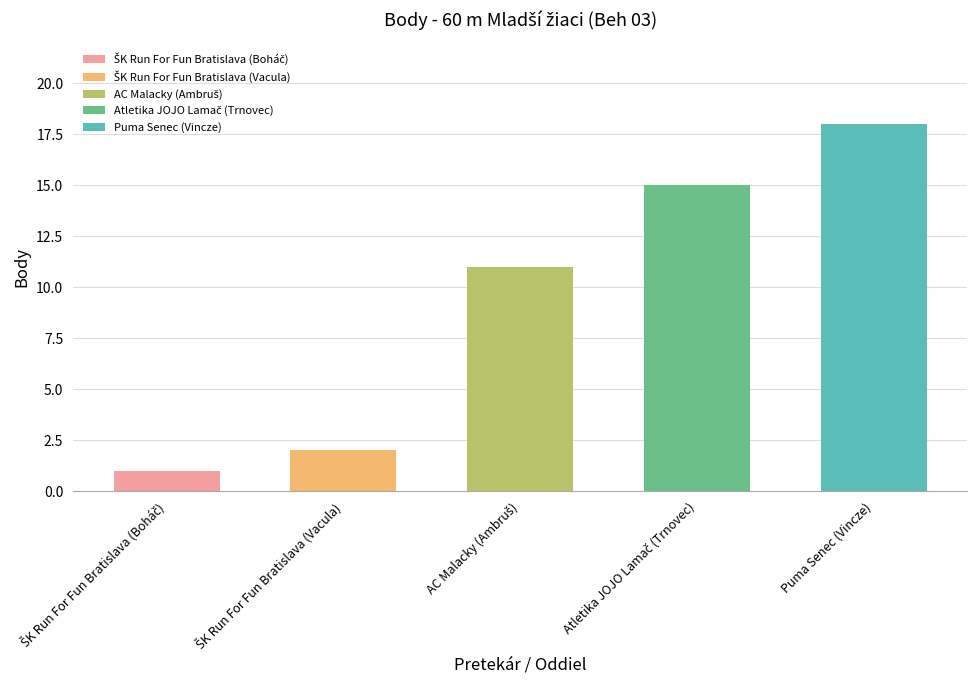

How many values are below 11?

2